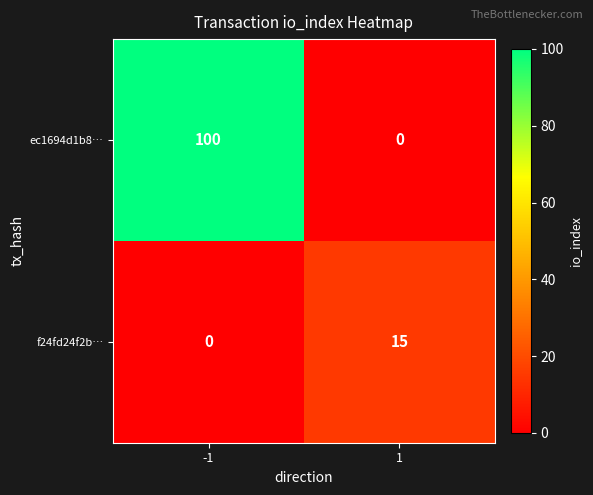

Count the number of categories in the chart.

2